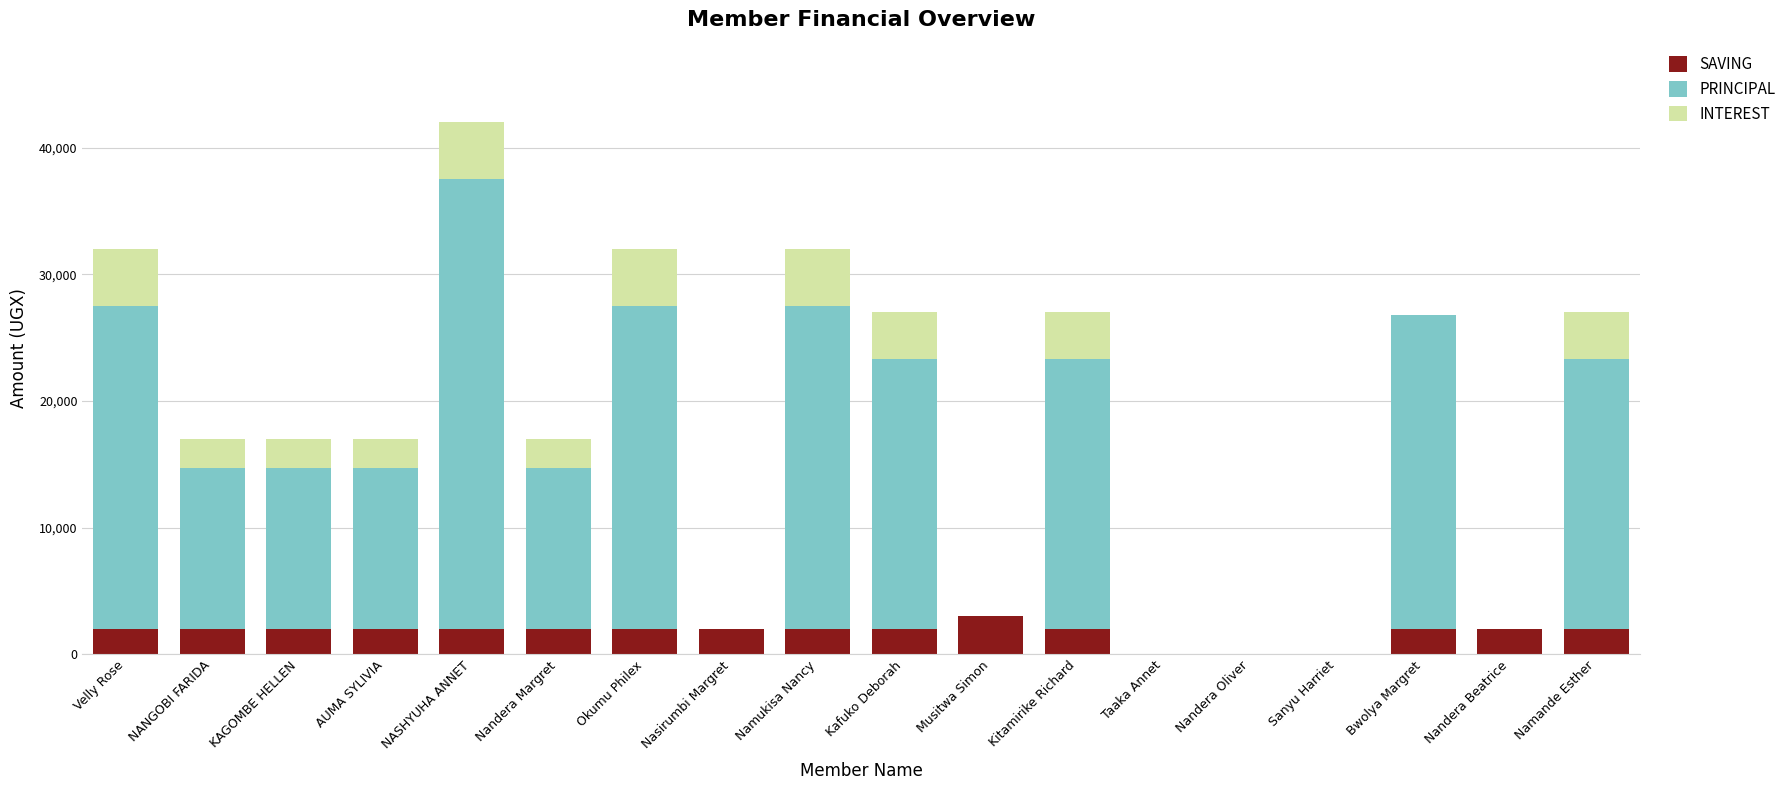

What is the total value across all series at Bwolya Margret?

26800